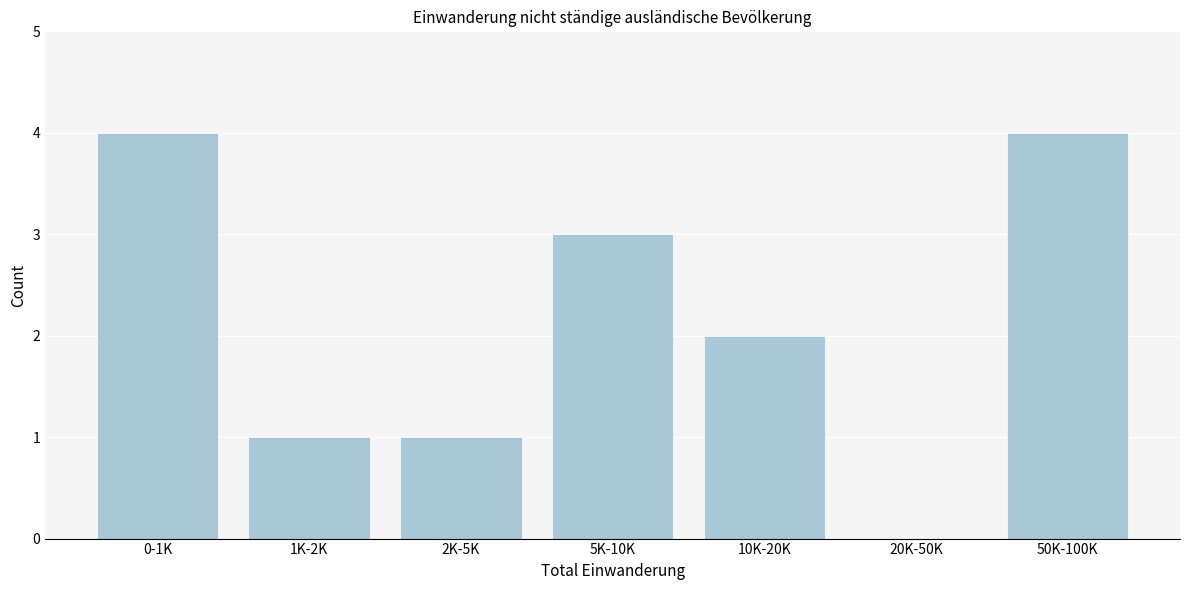

Reading left to right, extract all data points from this chart.

0-1K=4	1K-2K=1	2K-5K=1	5K-10K=3	10K-20K=2	20K-50K=0	50K-100K=4